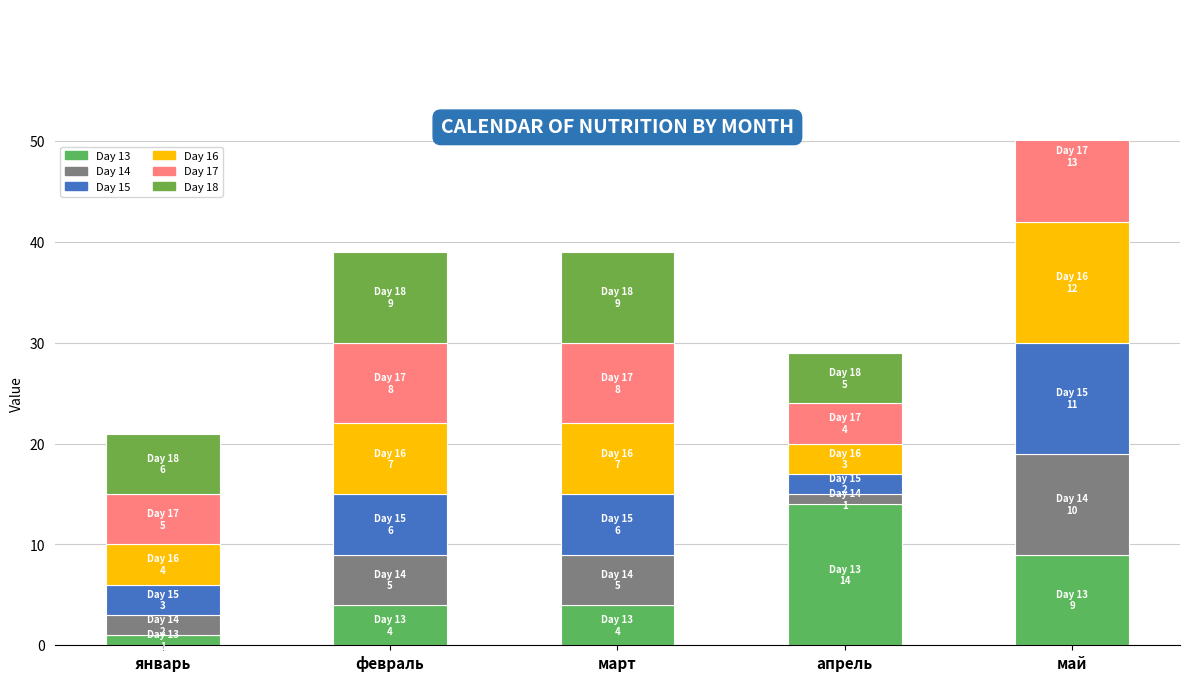

How many series are shown in this chart?

6